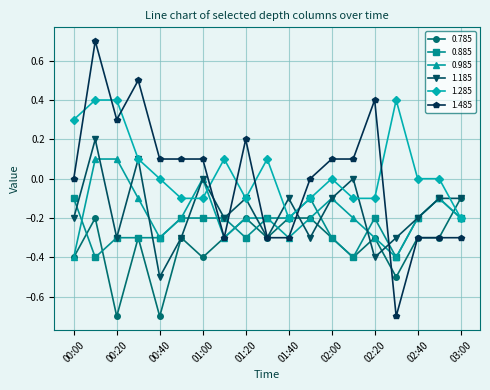

What is the value of the 1.185 point at the 19th from the left?

-0.1